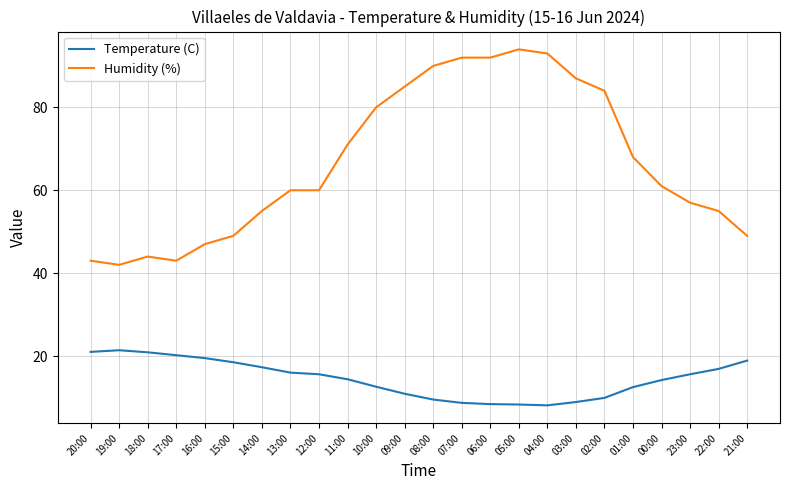

What is the total value across all series at 00:00?

75.2